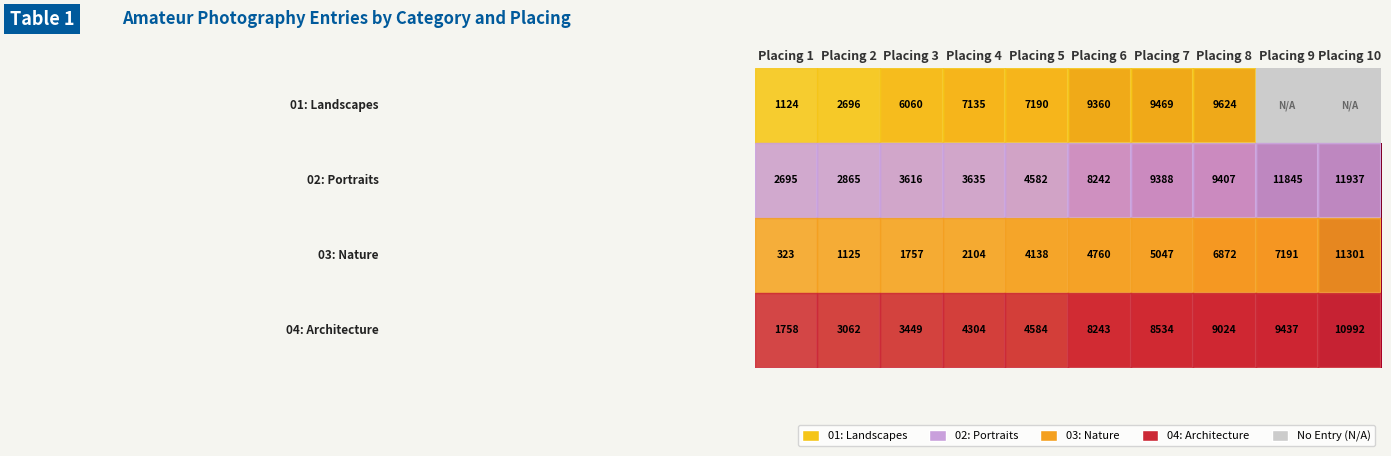

What is the total value across all series at Placing 8?

34927